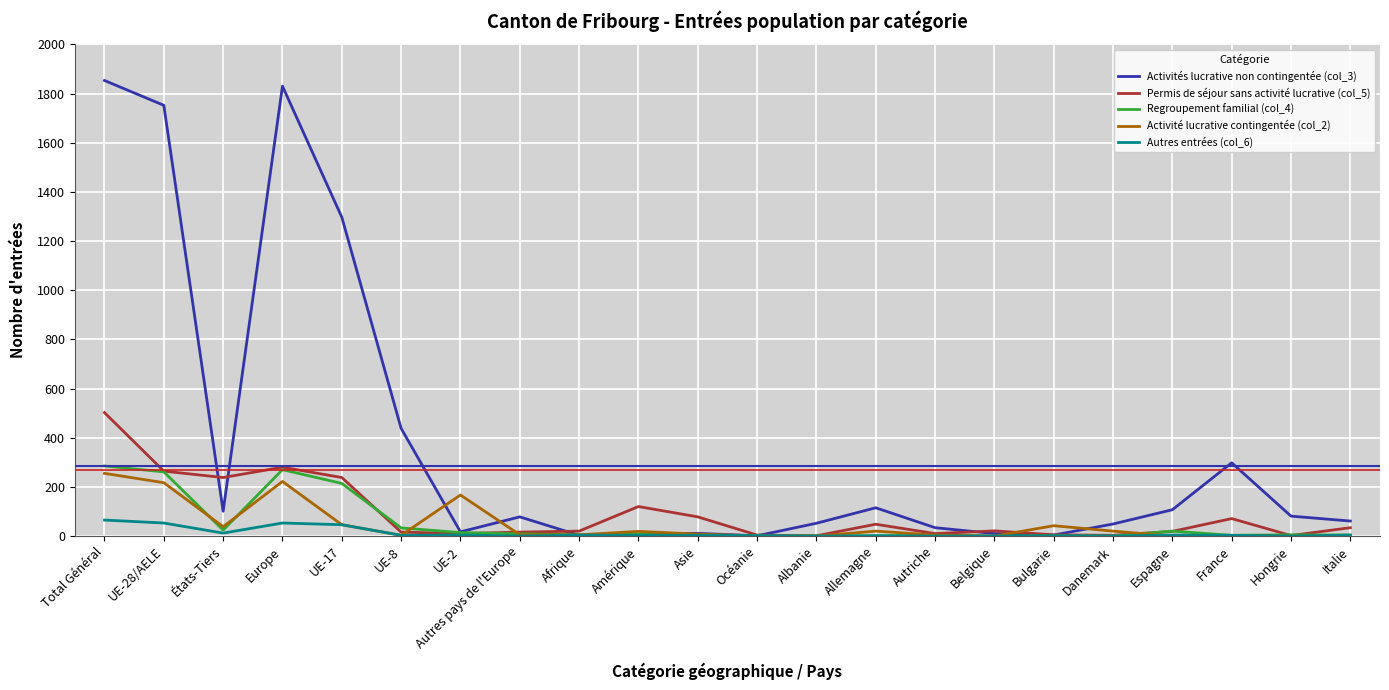

After their last crossing, which series has the higher values: Permis de séjour sans activité lucrative (col_5) or Activités lucrative non contingentée (col_3)?

Activités lucrative non contingentée (col_3)